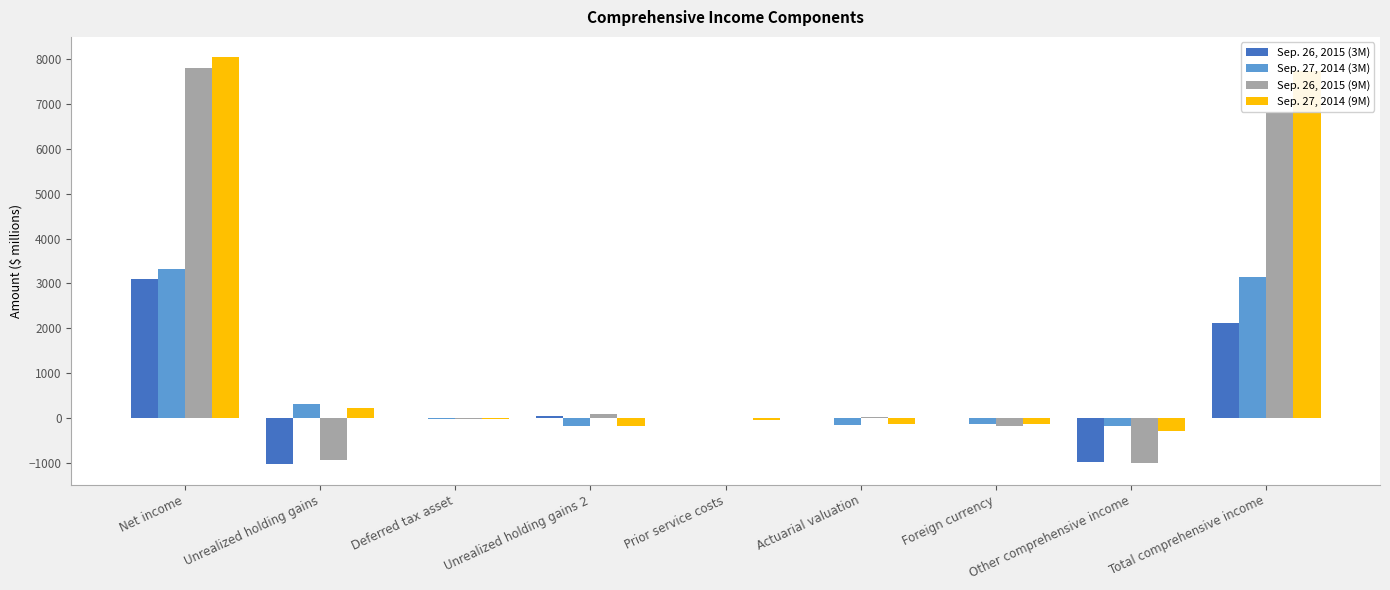

What is the approximate value of Sep. 26, 2015 (9M) at Net income?

7807